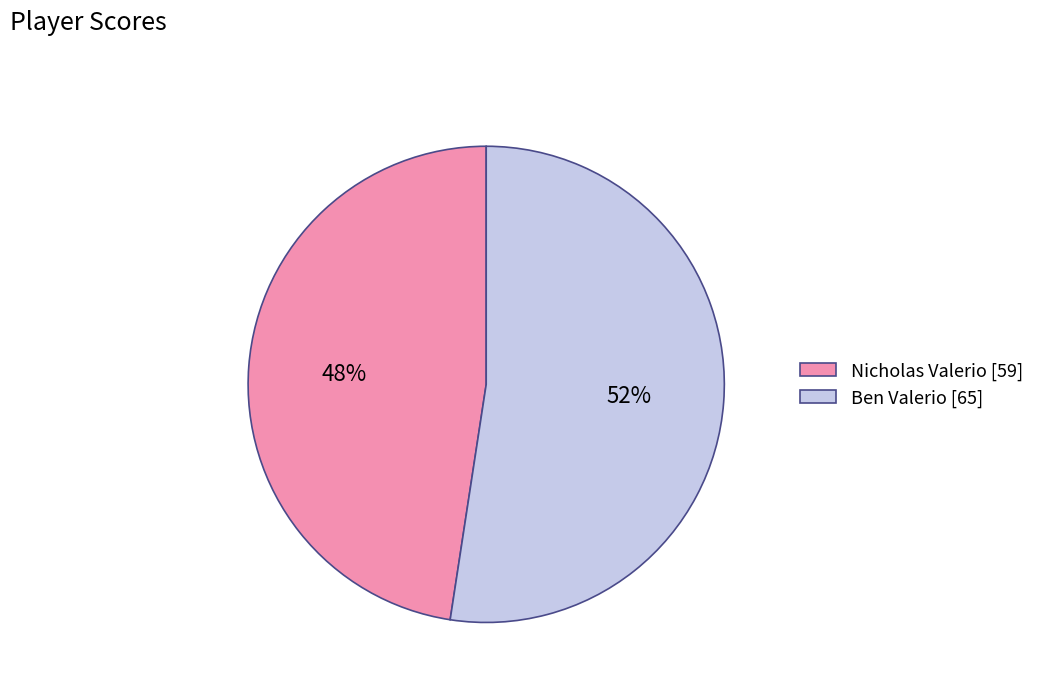

Rank the categories by value from lowest to highest.

Nicholas Valerio [59], Ben Valerio [65]